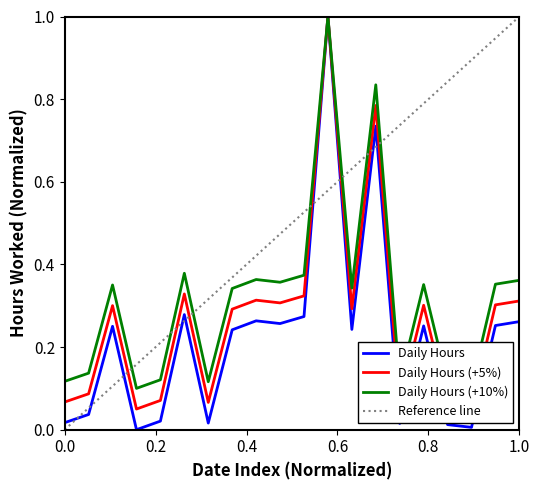

What is the maximum value for Daily Hours (+5%)?

1.0